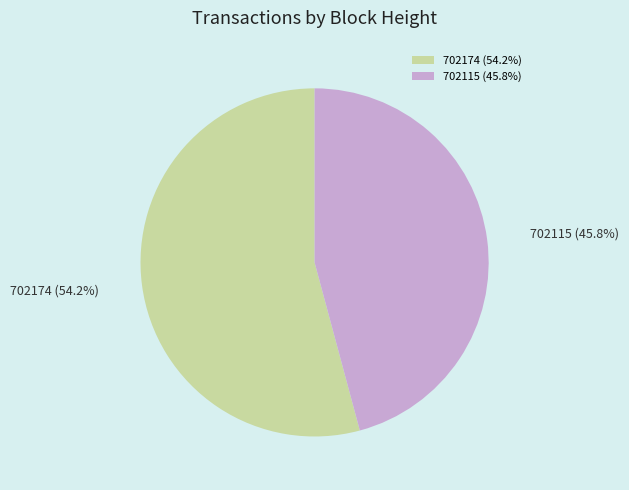

Which slice is the largest?

702174